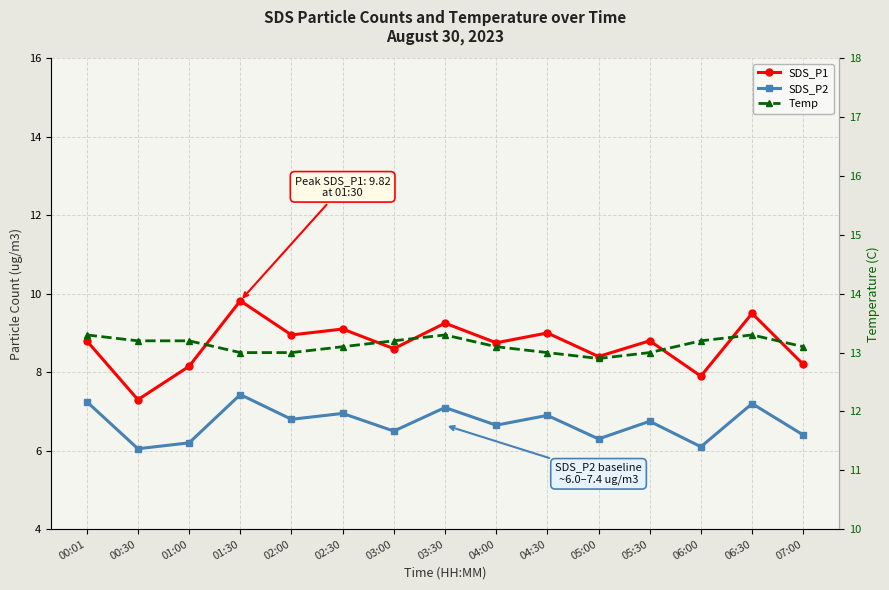

Reading right to left, list all the values displayed in this chart.

SDS_P1: 07:00=8.2	06:30=9.5	06:00=7.9	05:30=8.8	05:00=8.4	04:30=9.0	04:00=8.8	03:30=9.2	03:00=8.6	02:30=9.1	02:00=8.9	01:30=9.8	01:00=8.2	00:30=7.3	00:01=8.8
SDS_P2: 07:00=6.4	06:30=7.2	06:00=6.1	05:30=6.8	05:00=6.3	04:30=6.9	04:00=6.7	03:30=7.1	03:00=6.5	02:30=7.0	02:00=6.8	01:30=7.4	01:00=6.2	00:30=6.0	00:01=7.2
Temp: 07:00=13.1	06:30=13.3	06:00=13.2	05:30=13.0	05:00=12.9	04:30=13.0	04:00=13.1	03:30=13.3	03:00=13.2	02:30=13.1	02:00=13.0	01:30=13.0	01:00=13.2	00:30=13.2	00:01=13.3